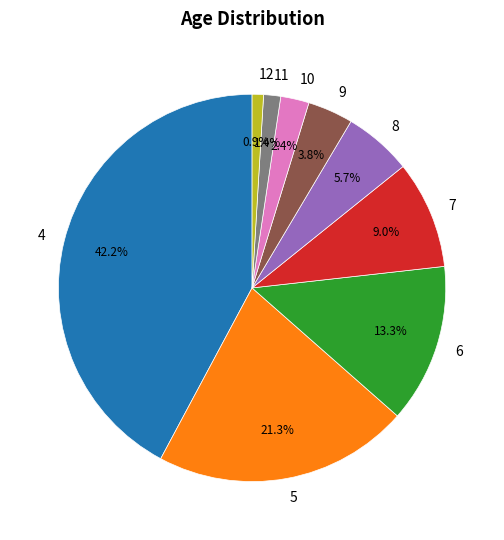

Does 10 represent more than half of the total?

No